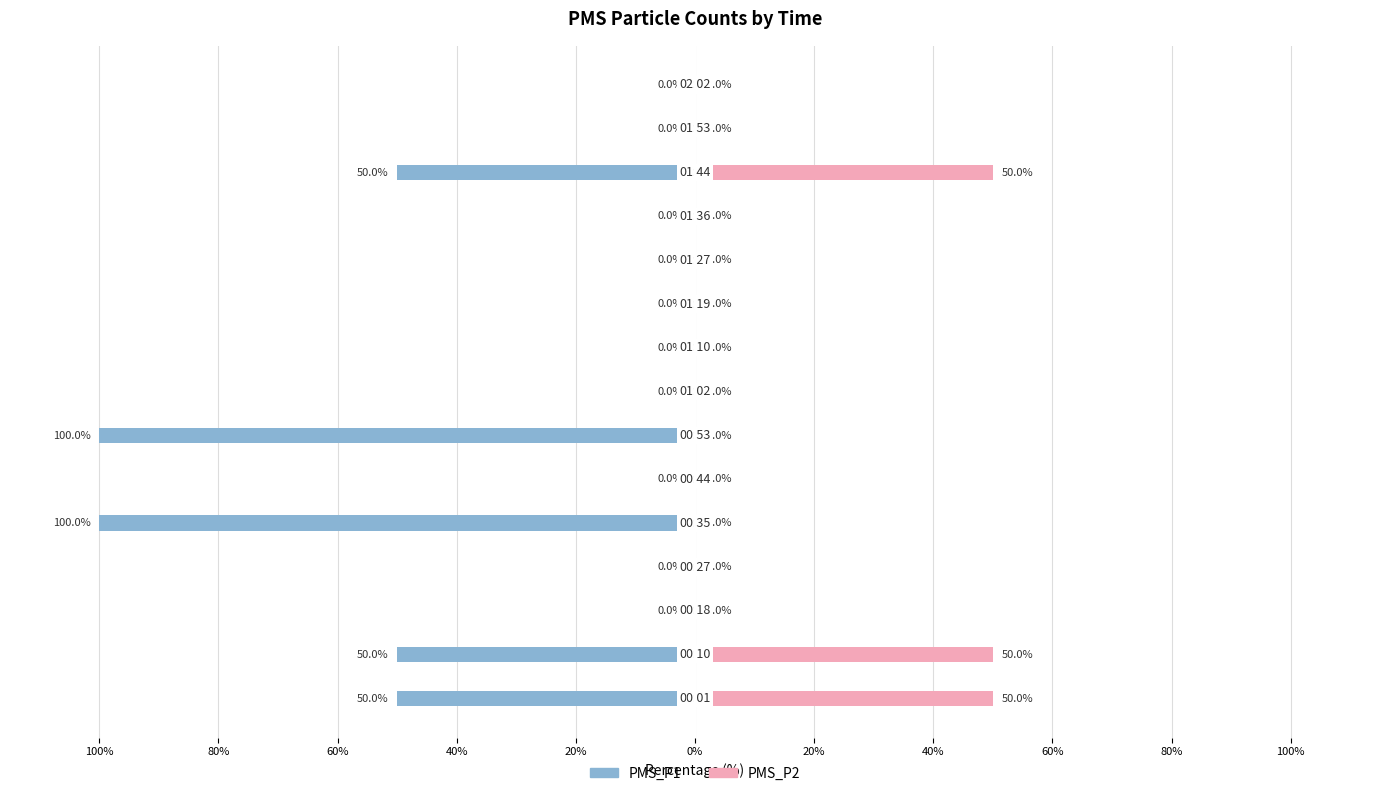

How many values in PMS_P2 are above zero?

3